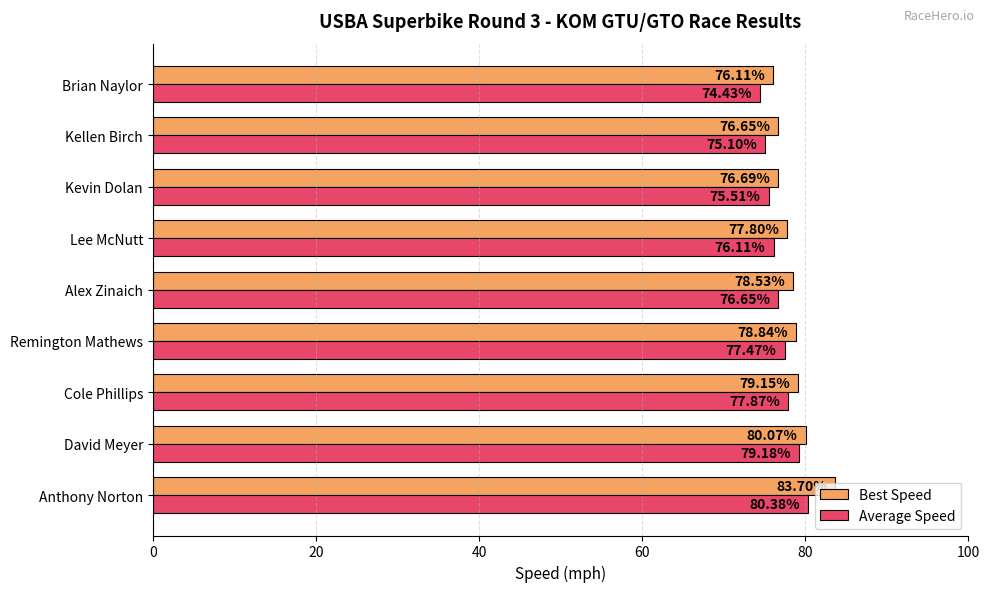

What is the difference between the Best Speed values at Brian Naylor and Alex Zinaich?

2.4